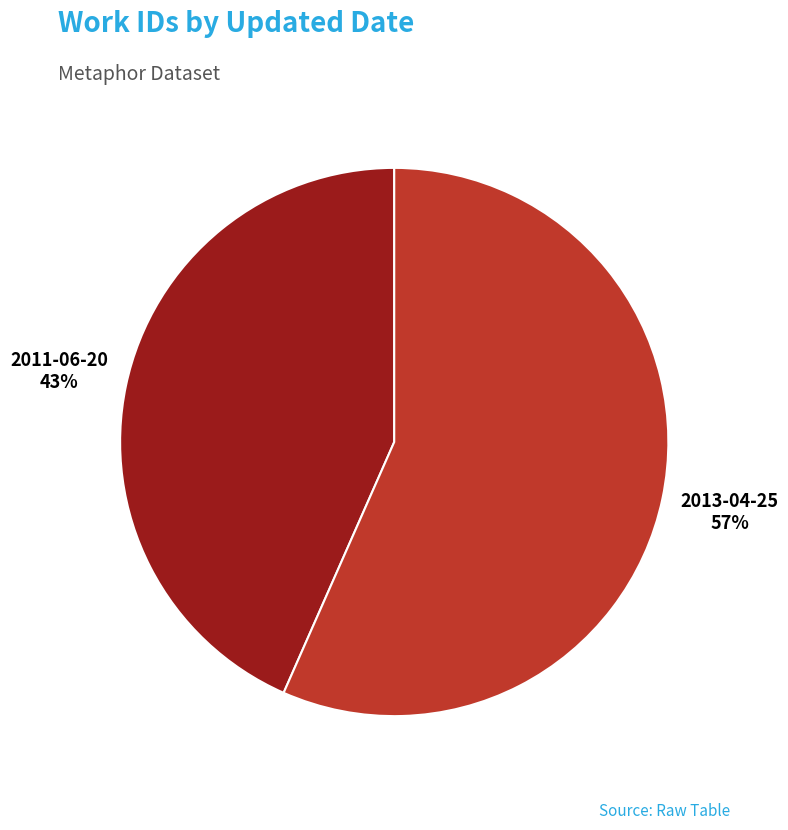

To the nearest percent, what is the combined percentage of 2011-06-20 and 2013-04-25?

100%